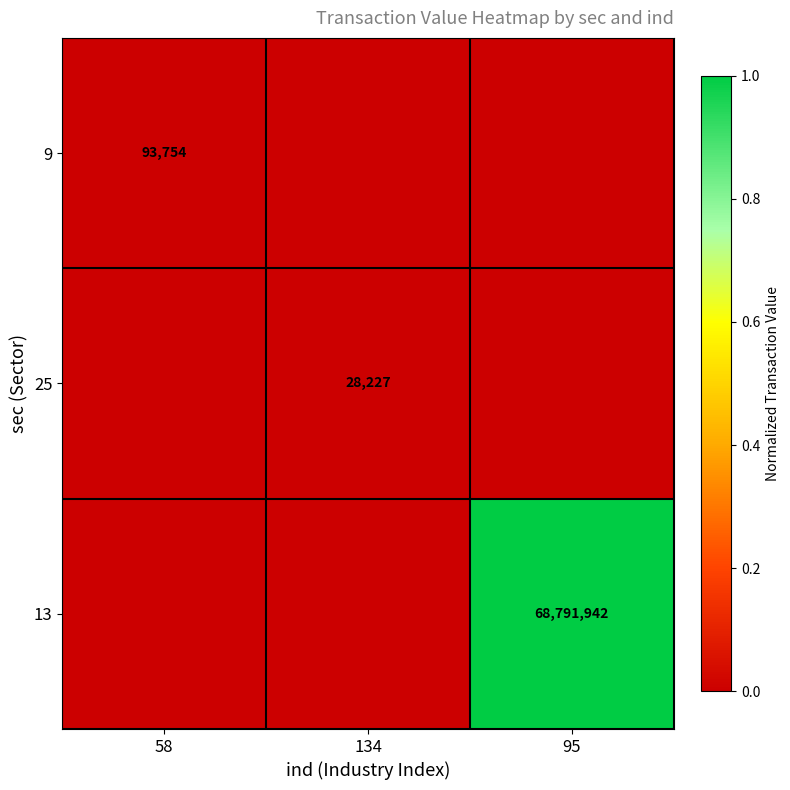

The value of 13 at 95 is 68791942. True or false?

True